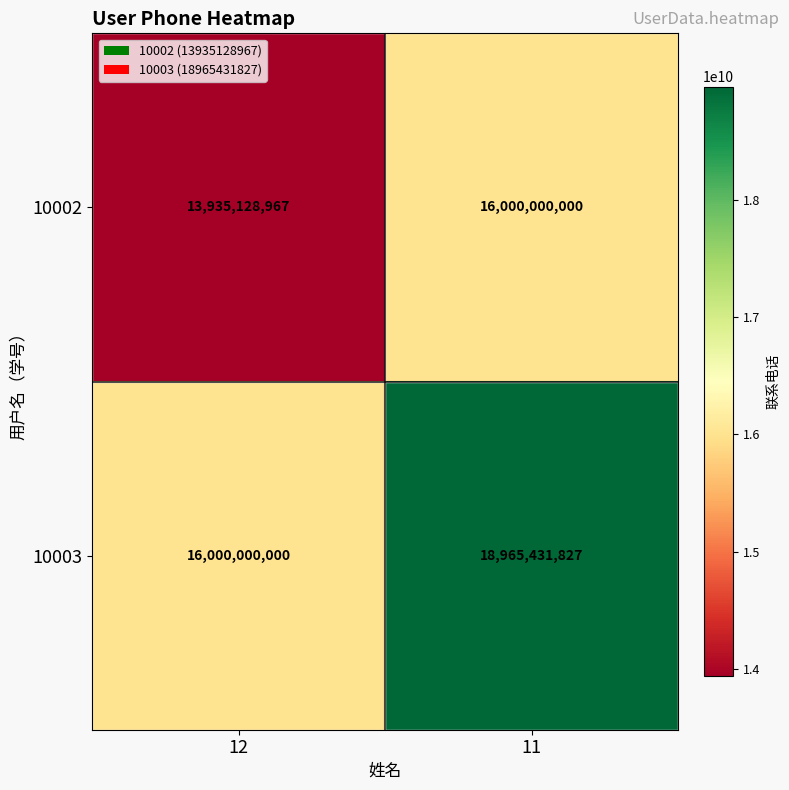

The 10003 series shows 16000000000 at 12. True or false?

True